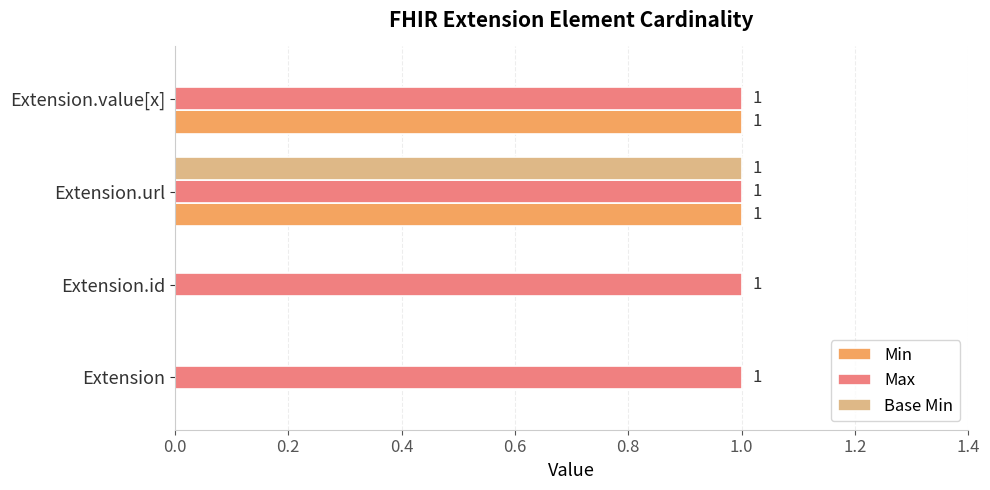

What is the sum of all Base Min values?

1